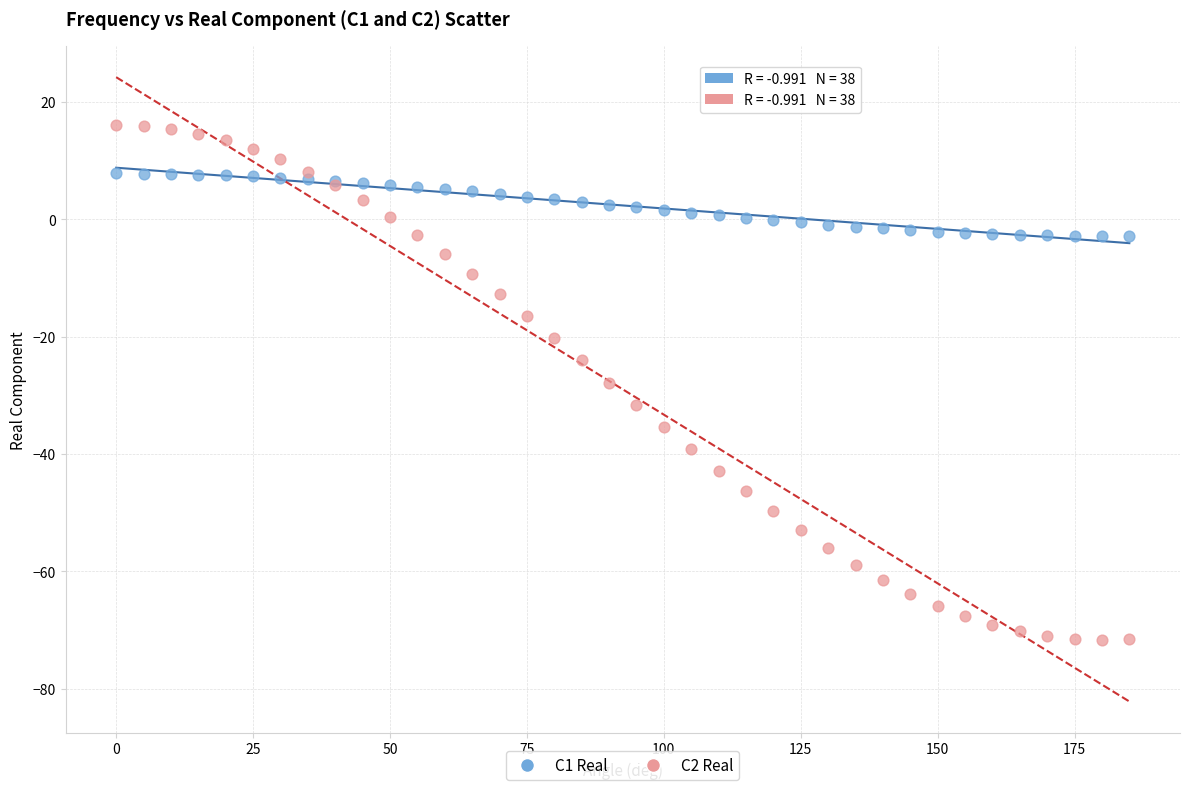

What are all the series names shown in the legend?

C1 Real, C2 Real